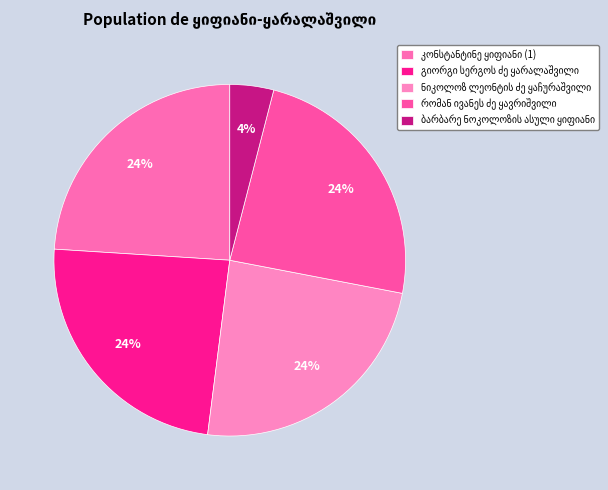

Count the number of slices in the pie.

5